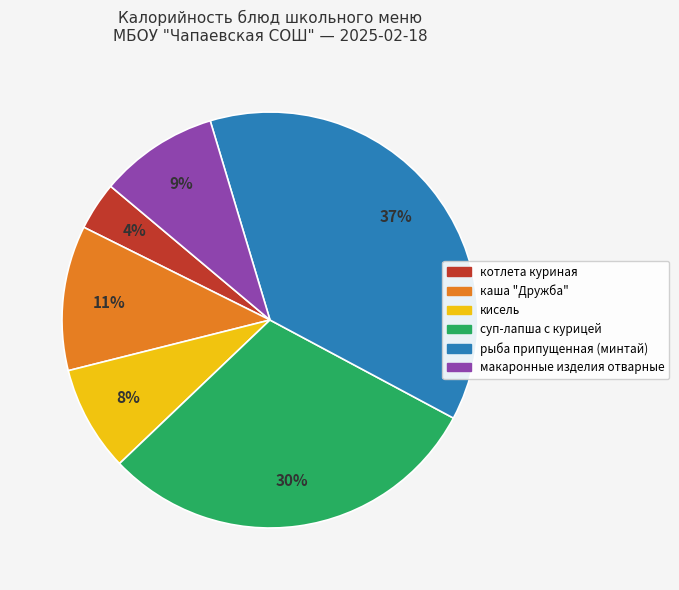

To the nearest percent, what portion does суп-лапша с курицей represent?

30%